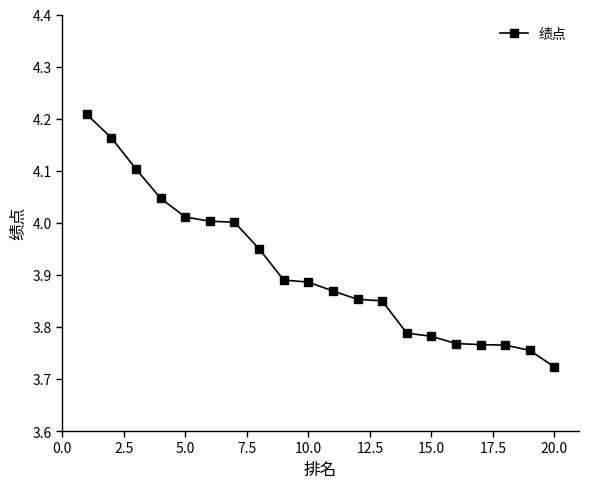

Does the chart have visible grid lines?

No